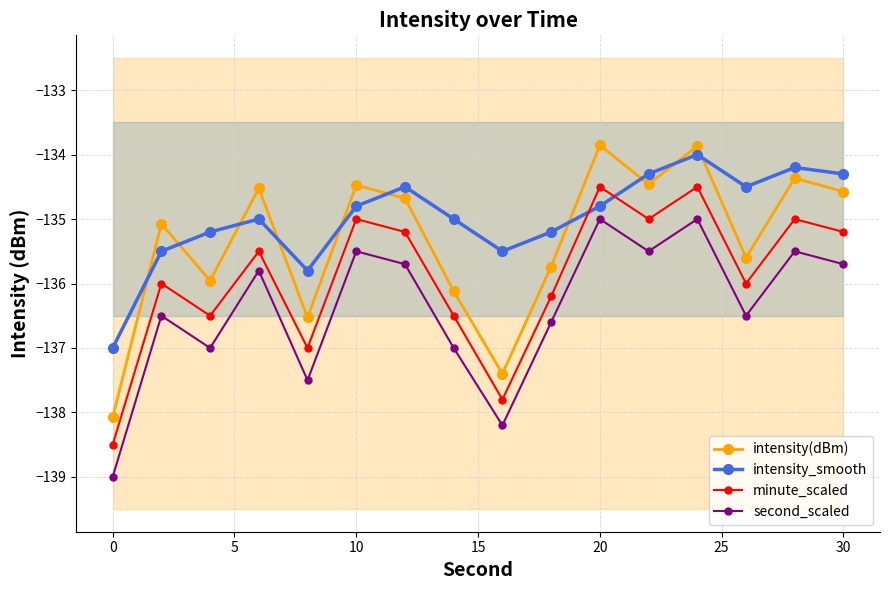

True or false: minute_scaled and second_scaled intersect in this chart.

False